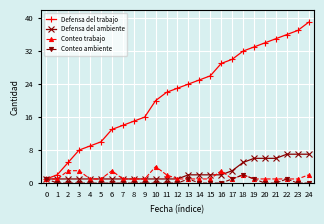

True or false: Defensa del trabajo has more than 2 points higher than both neighbors.

False